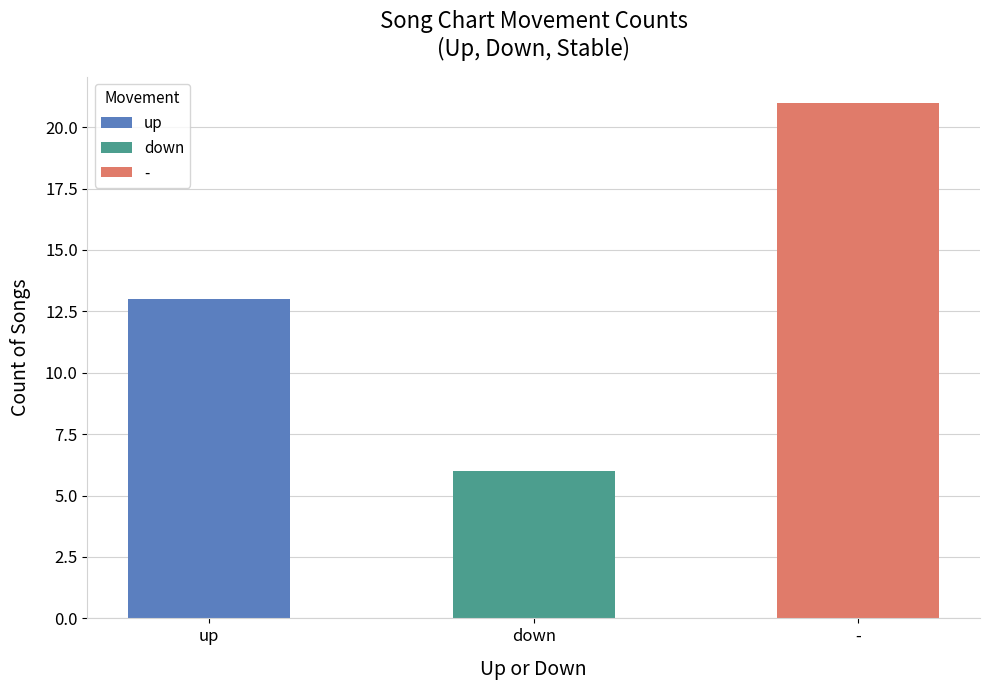

Approximately how many times larger is the value at up compared to -?

0.6